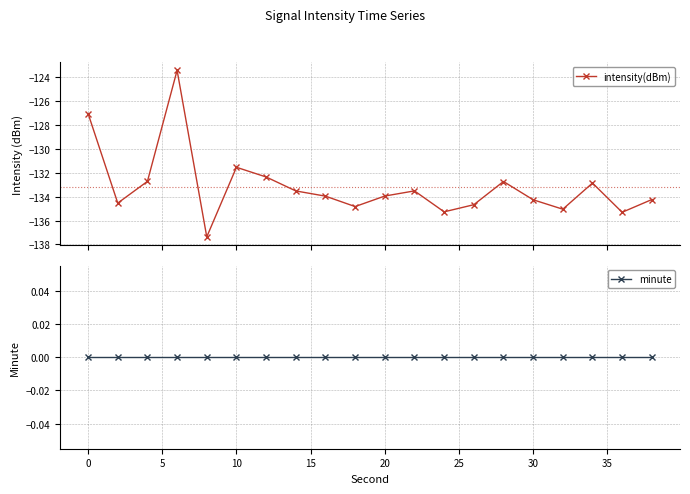

True or false: minute and intensity(dBm) intersect in this chart.

False